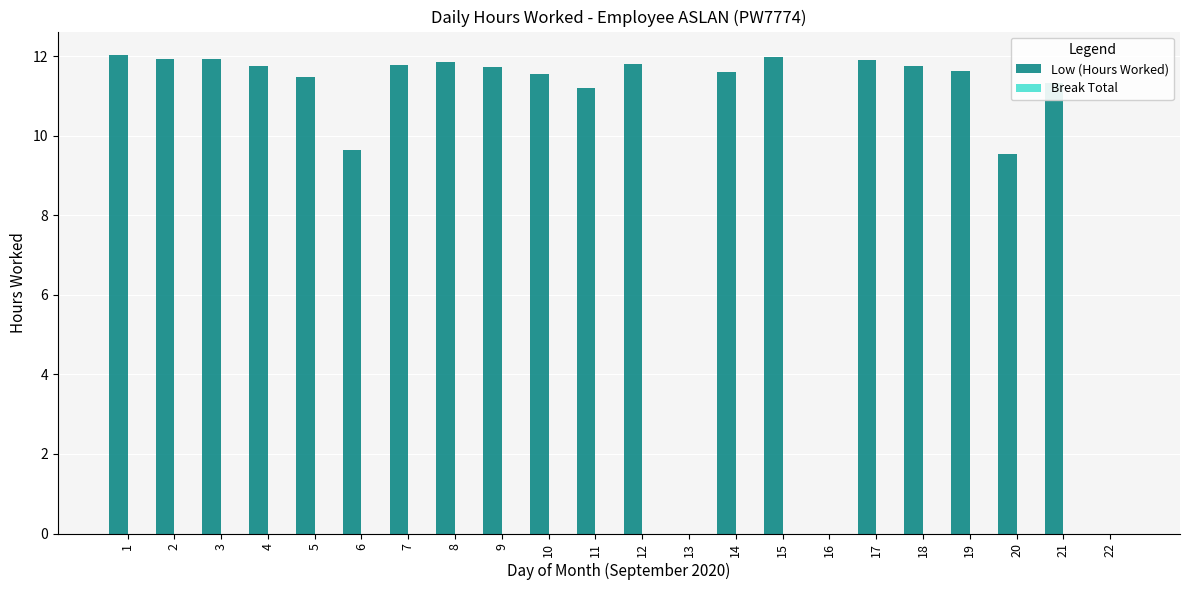

What is the sum of the values at 10 and 9?

23.3